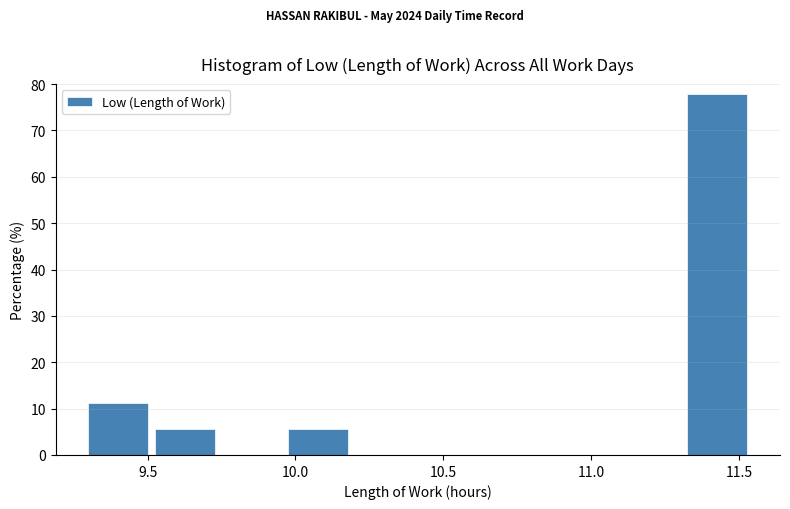

Reading left to right, transcribe this chart: for each bar, give the range it covers on the x-axis and its height. Neither the bar edges nor the heights are printed on the chart, so give them approximately, as read against the axes.

9.300 to 9.525: 11
9.525 to 9.750: 6
9.750 to 9.975: 0
9.975 to 10.200: 6
10.200 to 10.425: 0
10.425 to 10.650: 0
10.650 to 10.875: 0
10.875 to 11.100: 0
11.100 to 11.325: 0
11.325 to 11.550: 78